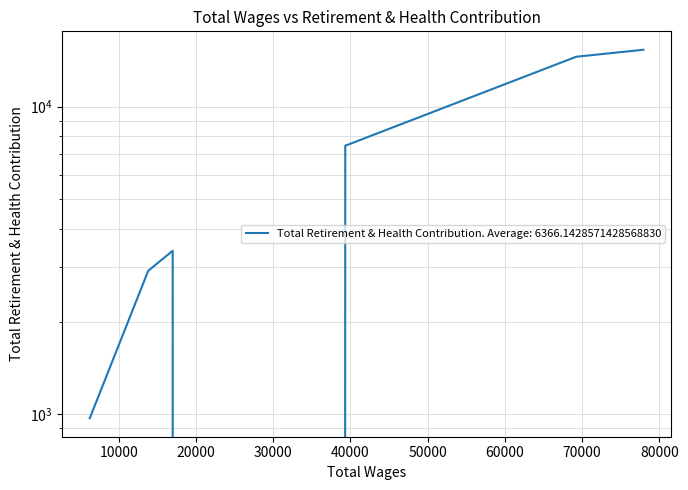

Reading left to right, what are all the values shown in this chart?

77926.0=15292	69233.0=14513	39332.0=7460	20988.0=0	16984.0=3399	13818.0=2928	6244.0=971